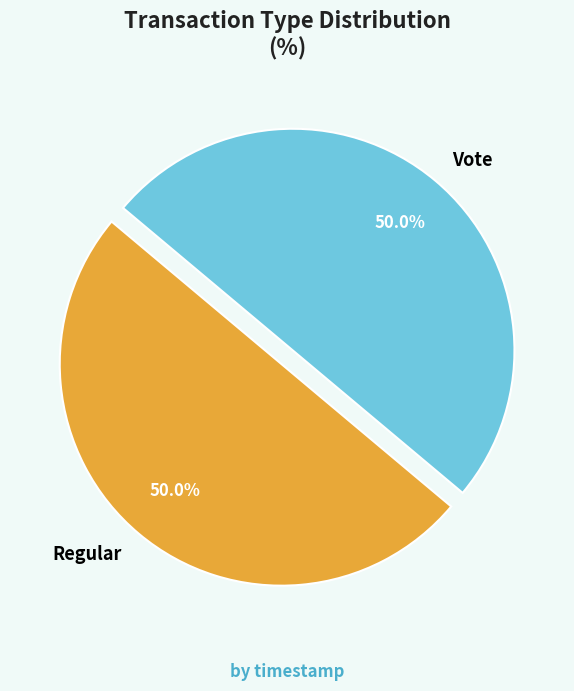

True or false: Regular accounts for 50% of the total.

True